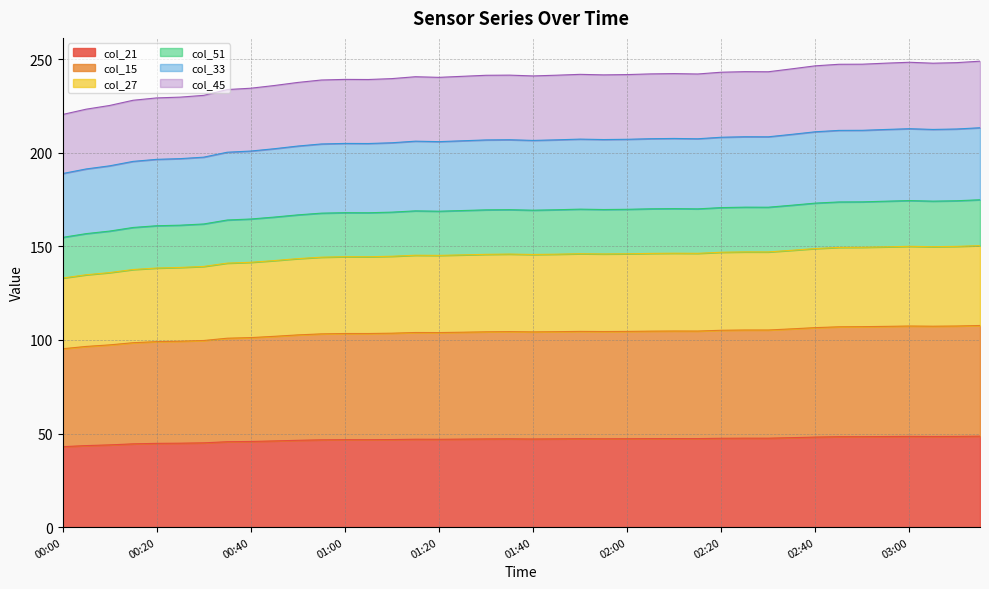

What is the total value across all series at 00:20?

229.3